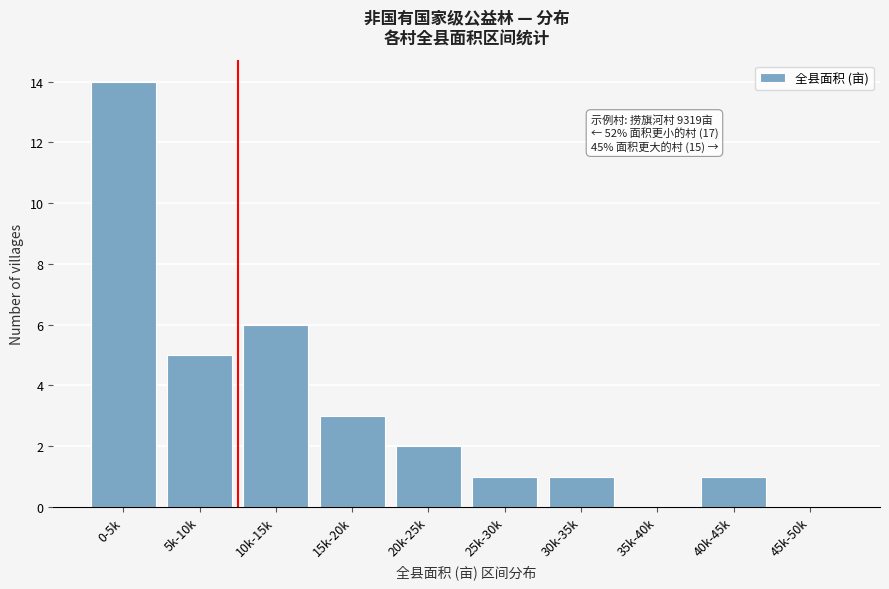

Reading left to right, what are all the values shown in this chart?

0-5k=14	5k-10k=5	10k-15k=6	15k-20k=3	20k-25k=2	25k-30k=1	30k-35k=1	35k-40k=0	40k-45k=1	45k-50k=0